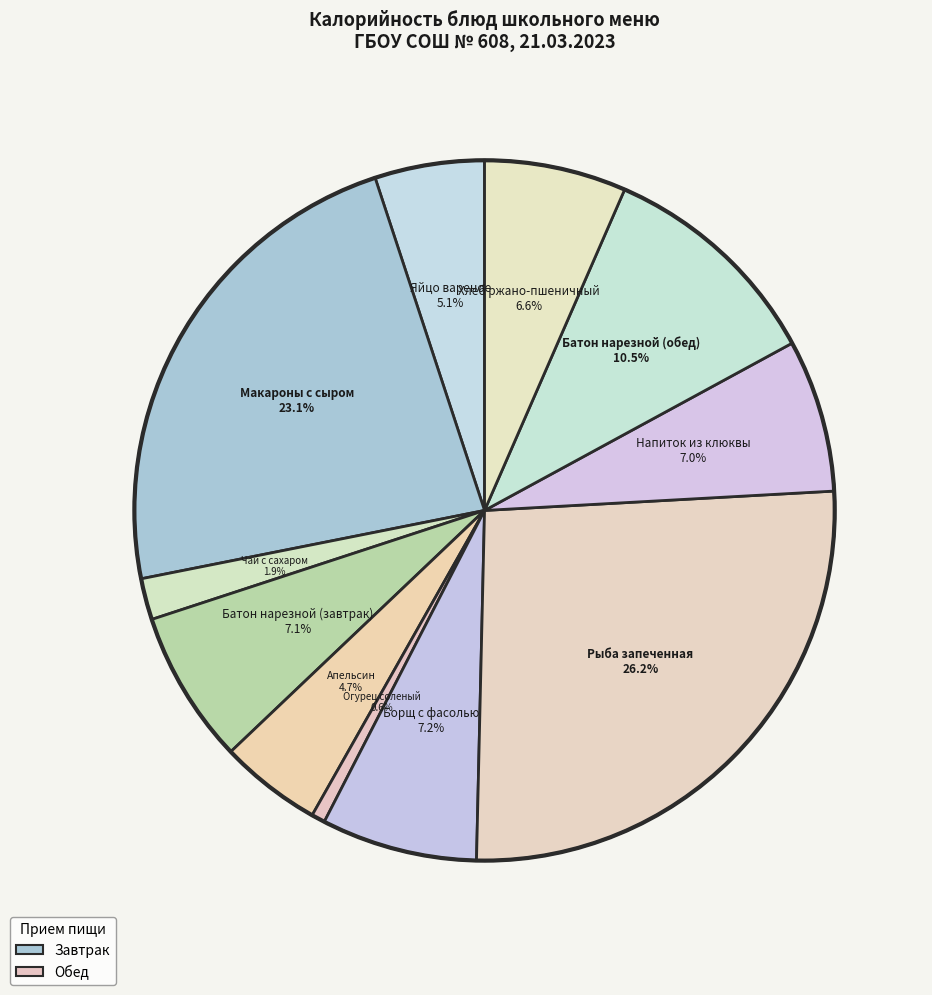

Which category has the biggest portion of the pie?

Рыба запеченная